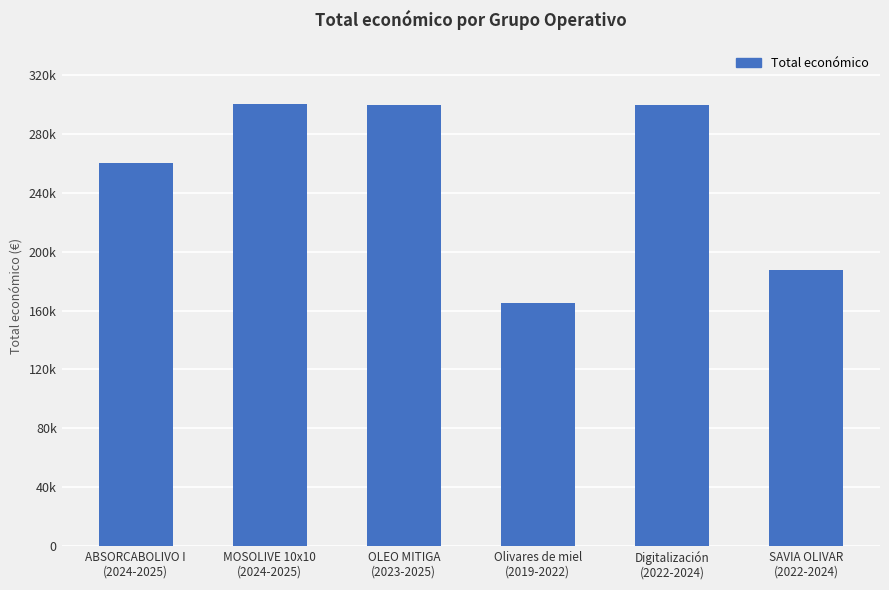

Are the bars horizontal?

No